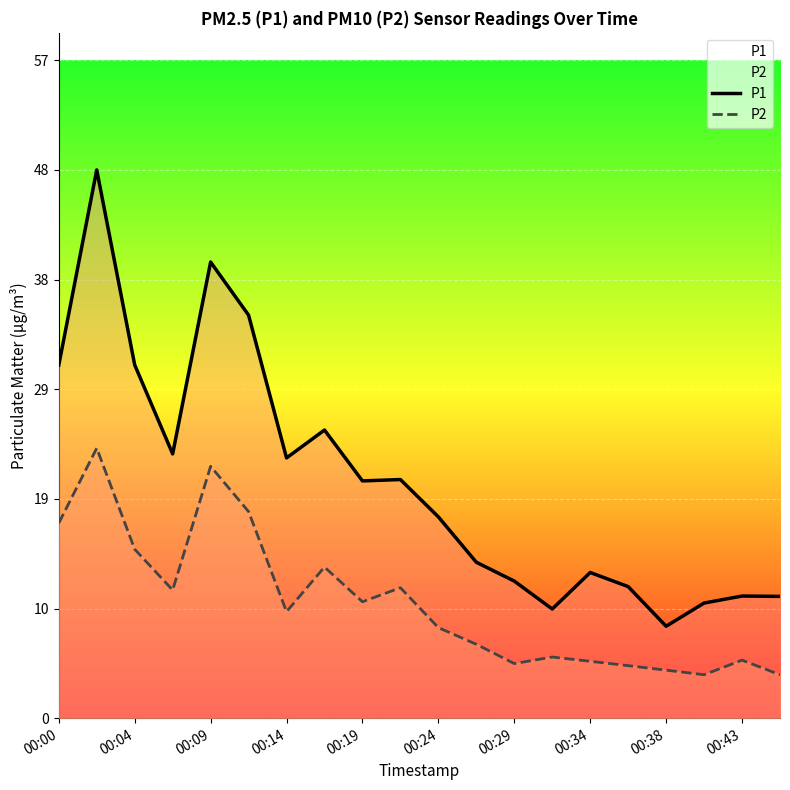

How many lines are shown in the chart?

2